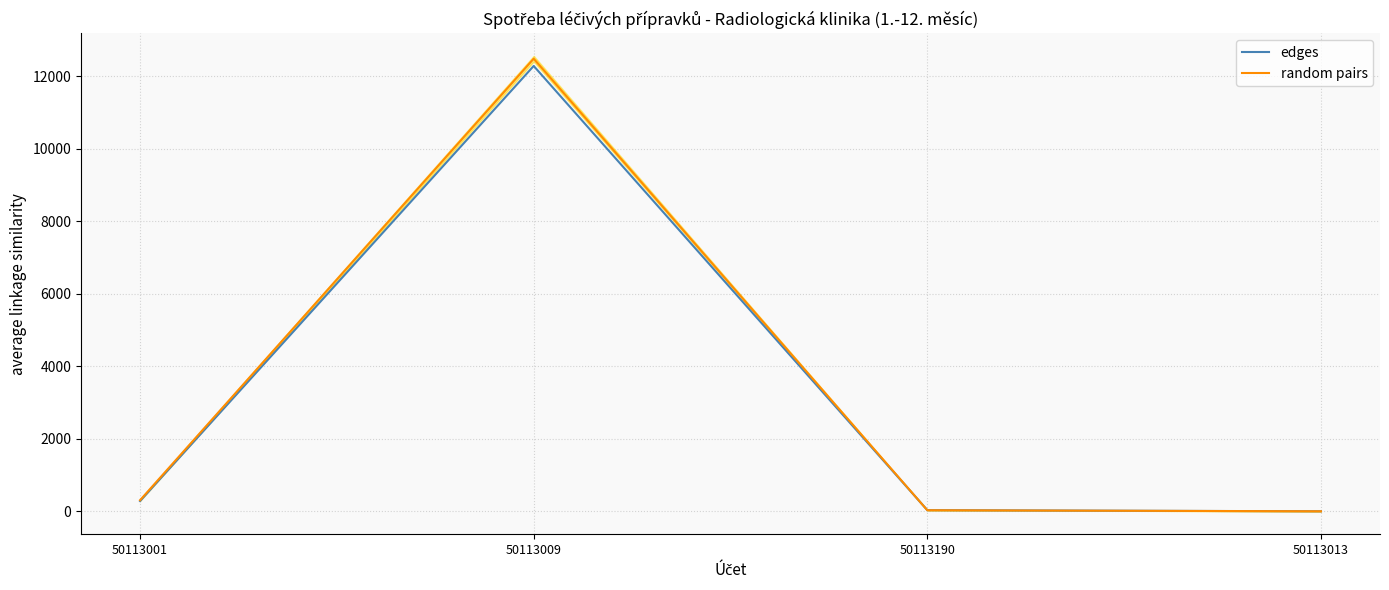

What is the spread (max minus min) of values at 50113001?

23.8